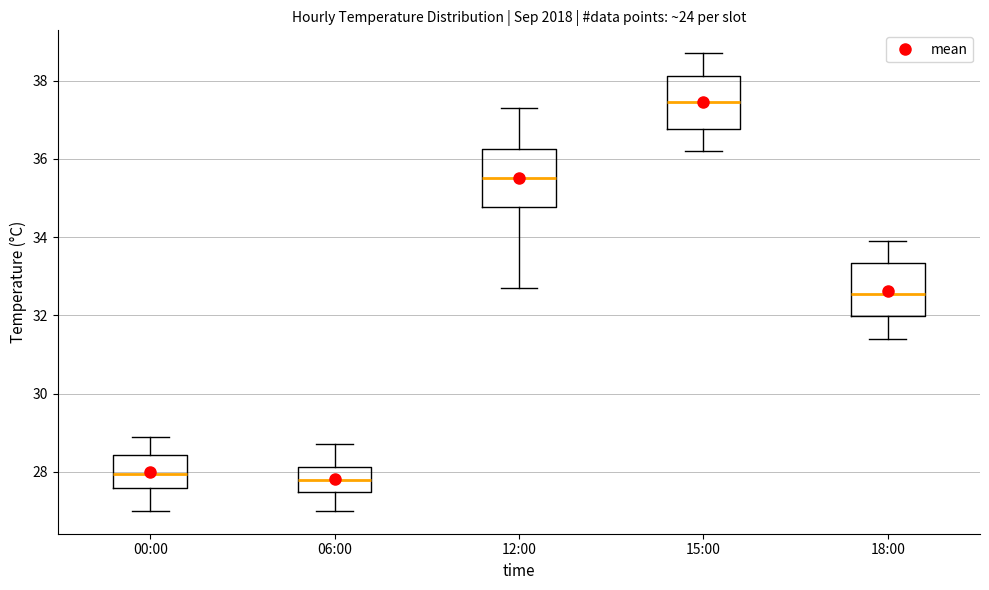

Where does the upper whisker of the box for 06:00 end on the y-axis? The values are not printed on the chart, so give them approximately, as read against the axis.

28.8